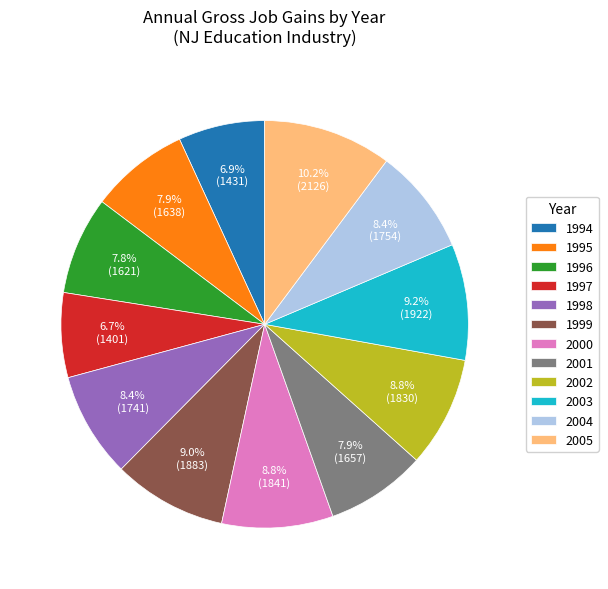

True or false: 1999 accounts for 9% of the total.

True